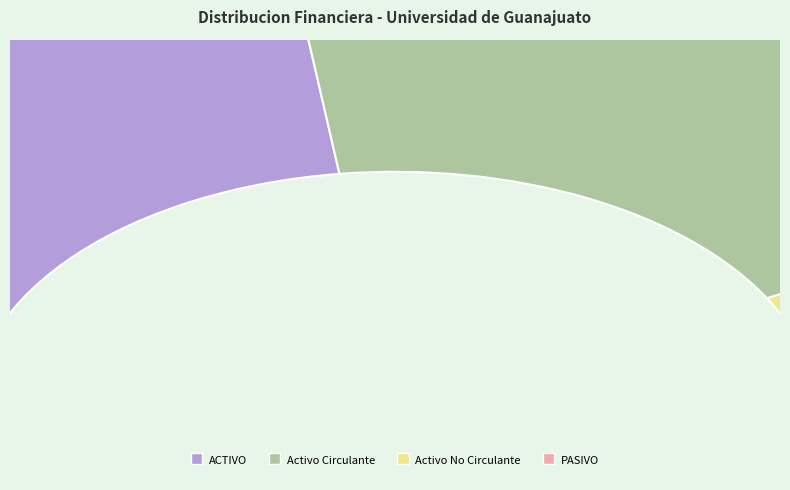

To the nearest percent, what is the combined percentage of PASIVO and ACTIVO?

54%